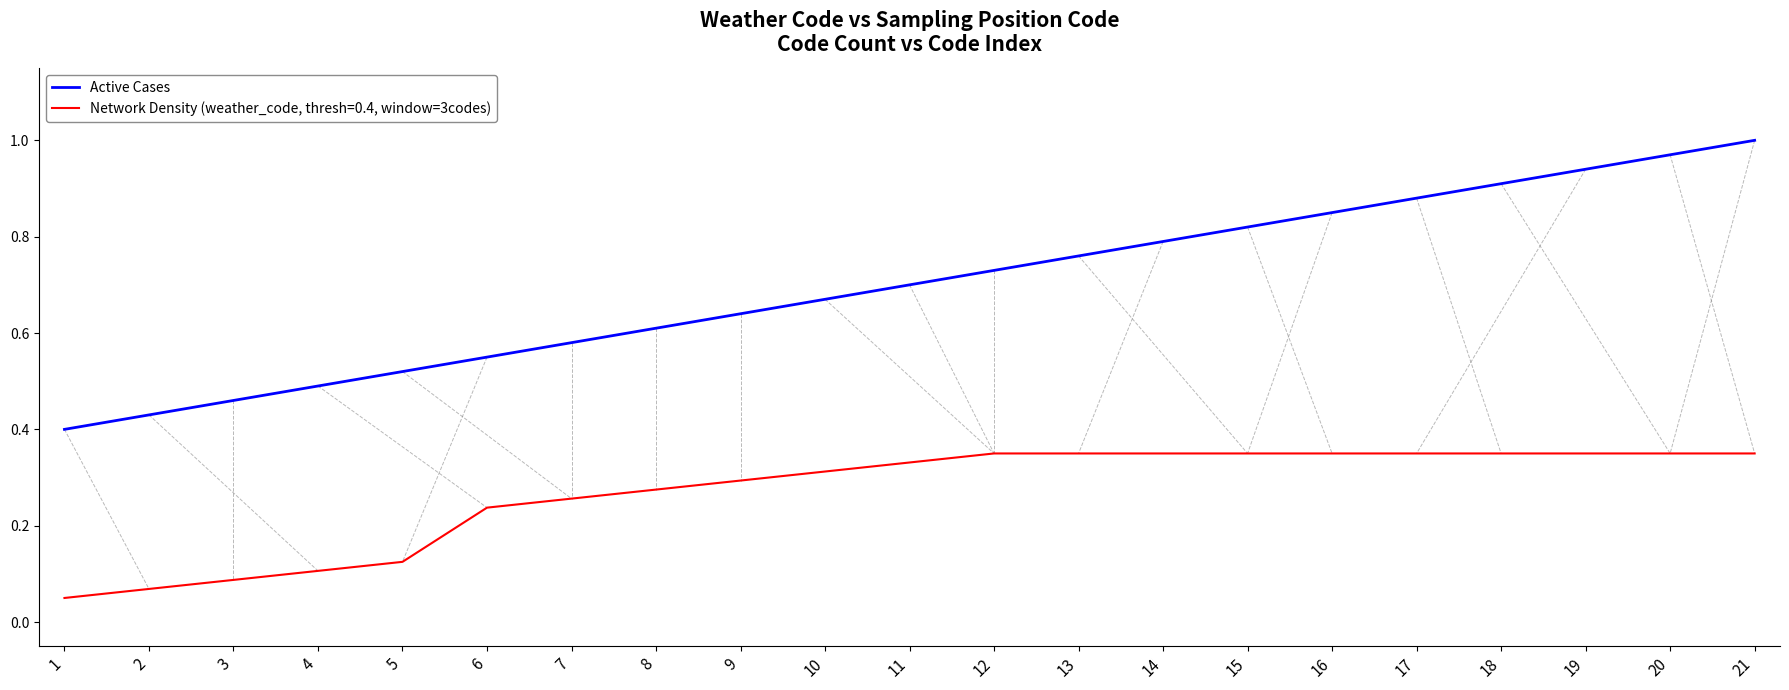

List the series in order of their overall mean, lowest first.

Network Density (weather_code, thresh=0.4, window=3codes), Active Cases